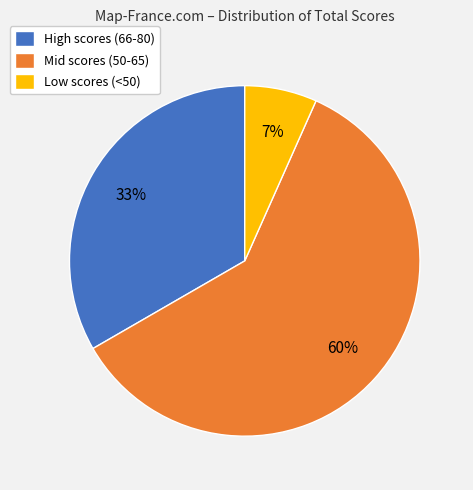

Does any single category account for the majority?

Yes